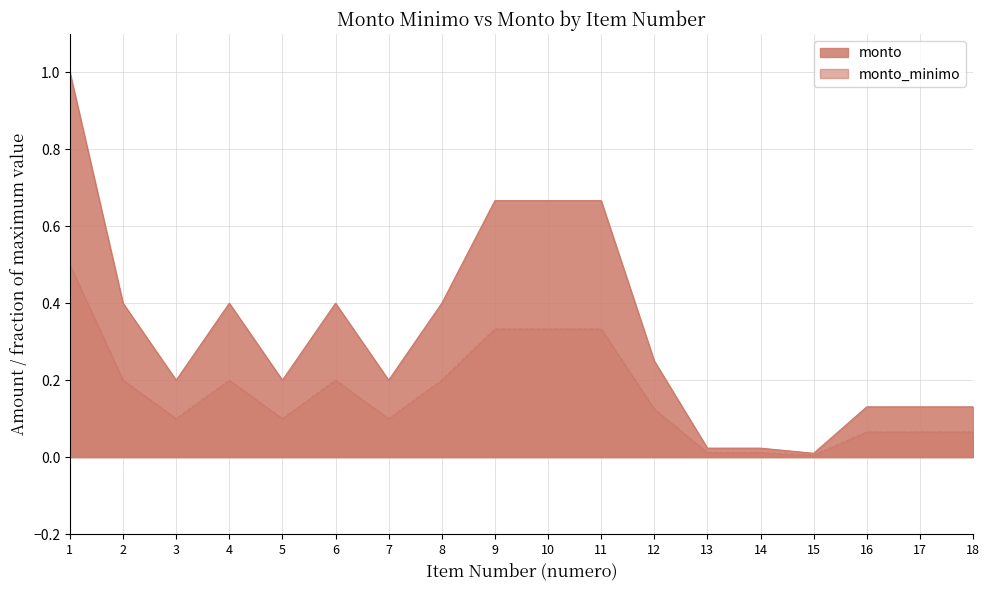

True or false: monto and monto_minimo intersect in this chart.

False